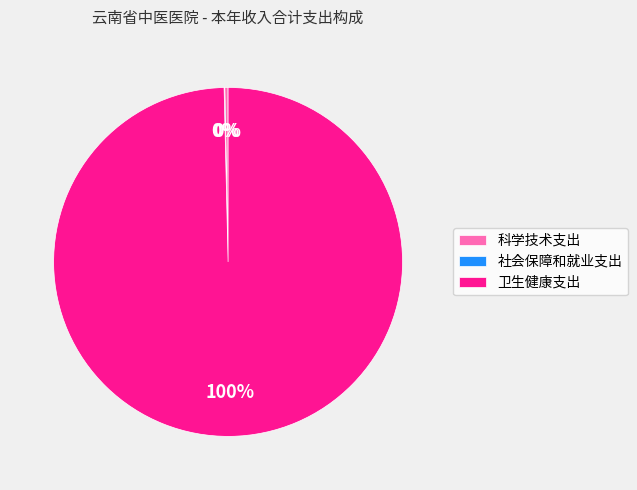

The 卫生健康支出 slice represents 100% of the pie. True or false?

True